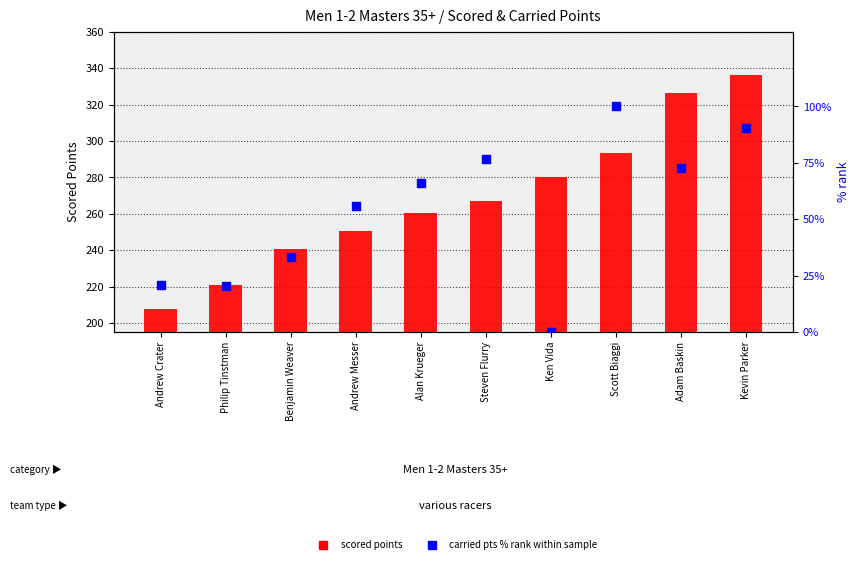

At how many categories does at least one series exceed 191?

10